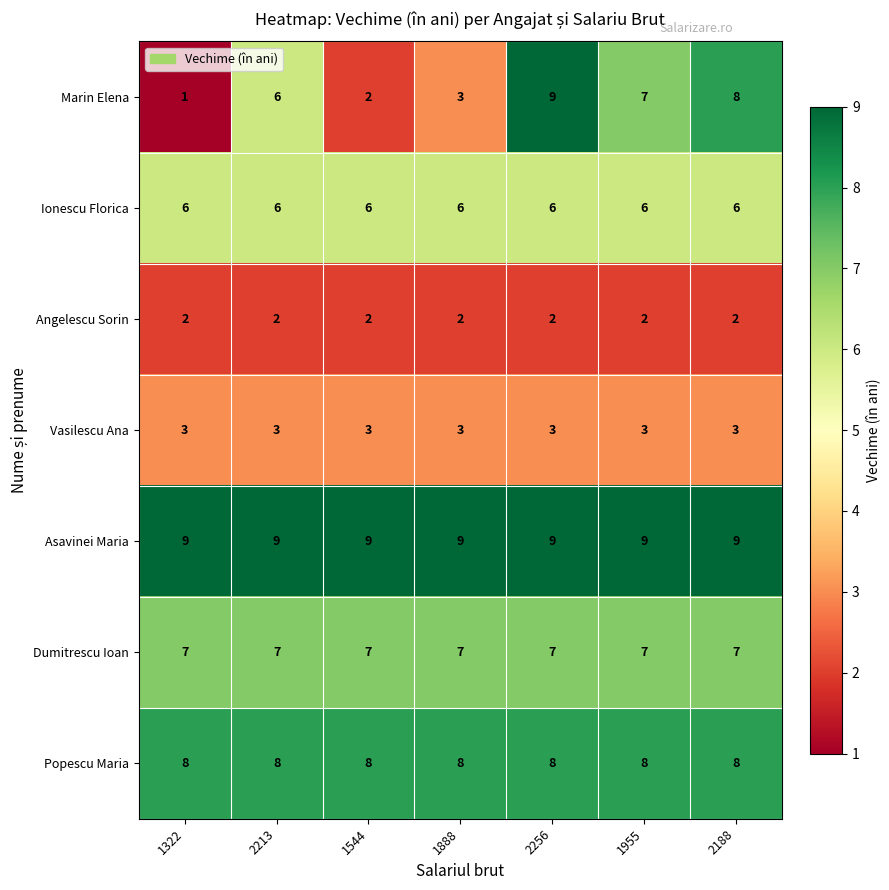

What is the spread (max minus min) of values at 1888?

7